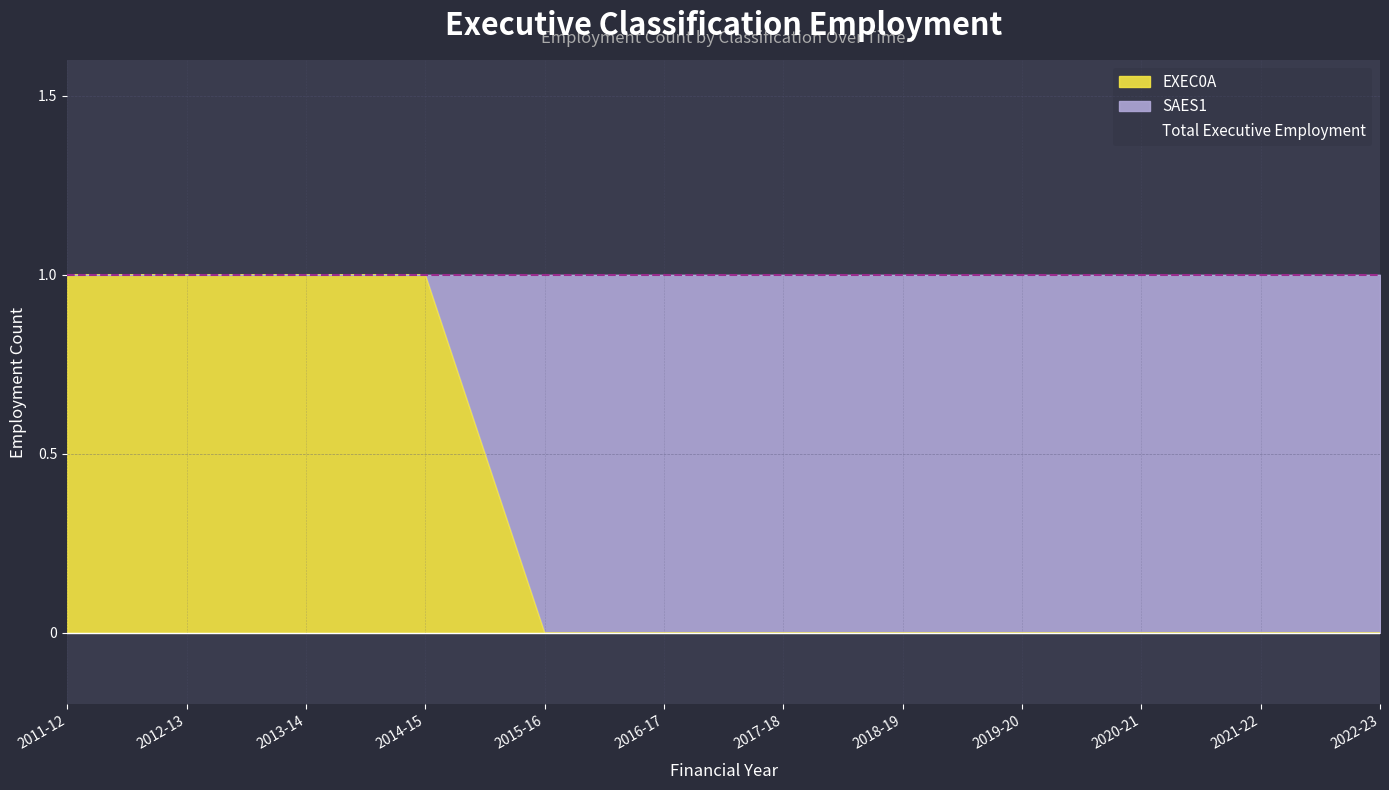

True or false: EXEC0A and Total Executive Employment cross at least once.

False